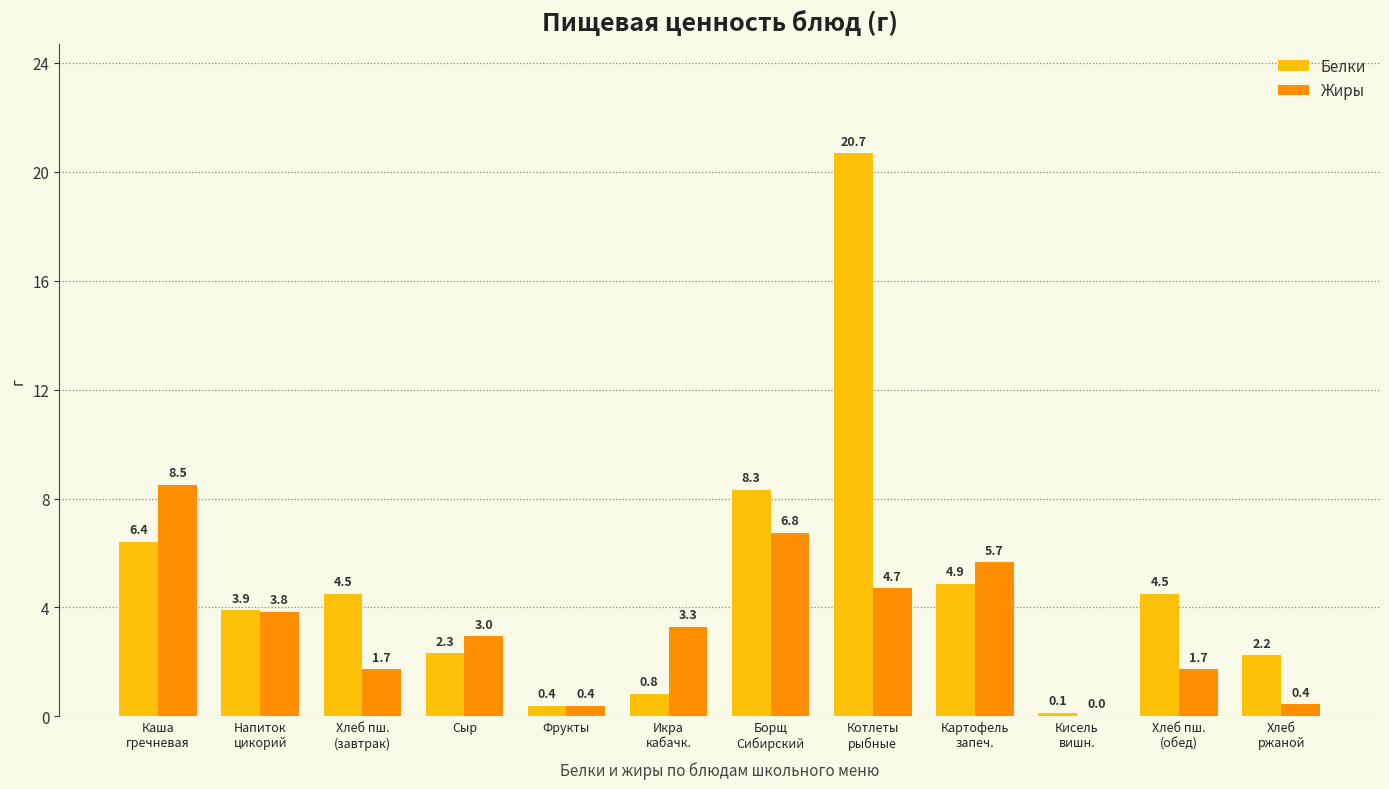

Which series has the largest total across all categories?

Белки